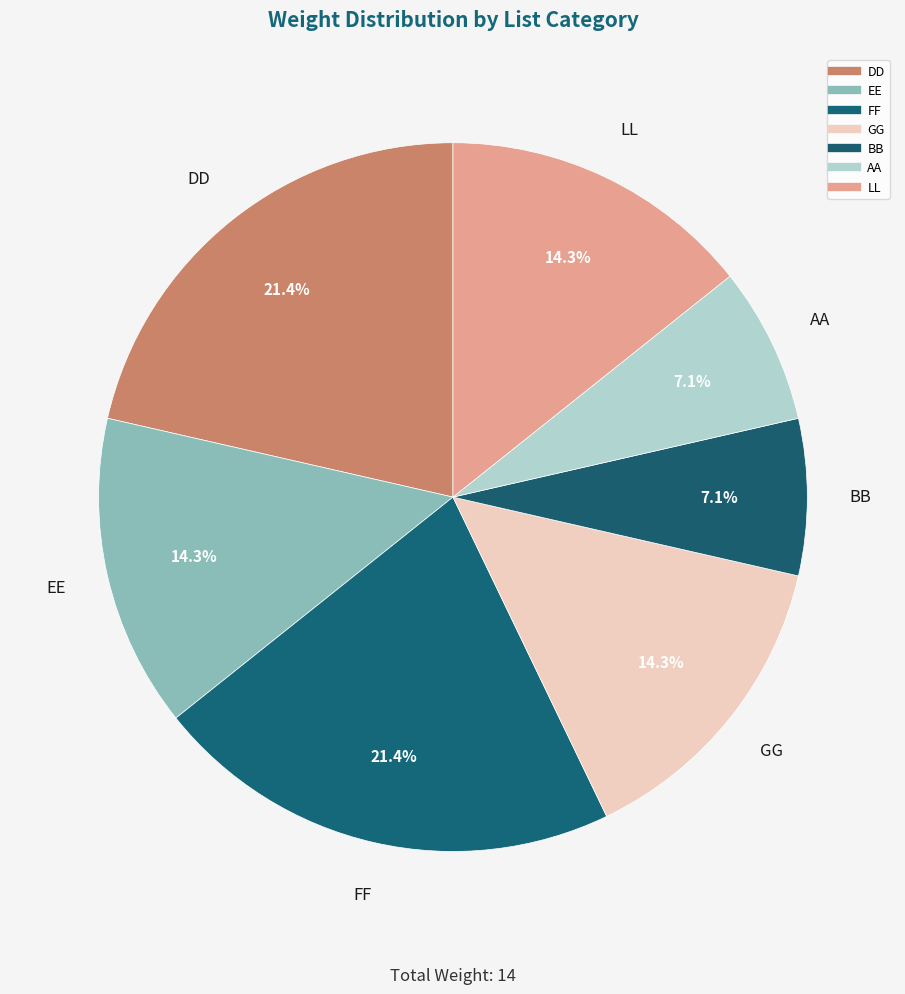

What percentage is the GG slice, to the nearest percent?

14%